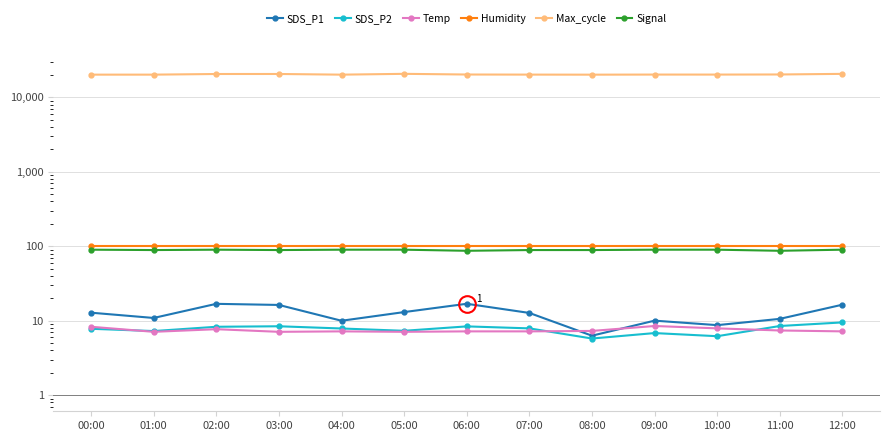

List the labels in order of Max_cycle value, smallest first.

08:00, 04:00, 00:00, 01:00, 07:00, 10:00, 09:00, 06:00, 11:00, 02:00, 03:00, 12:00, 05:00